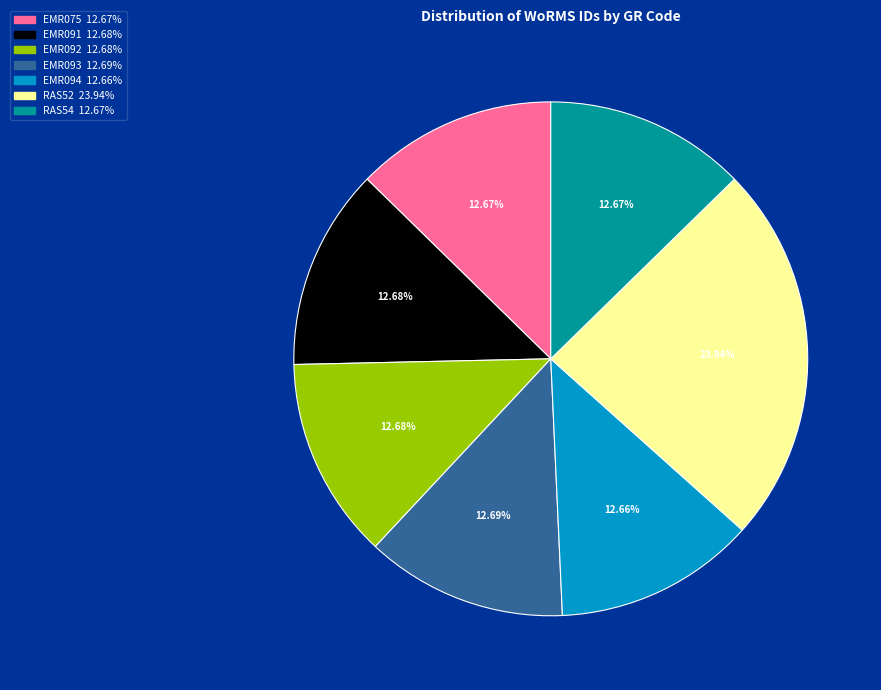

How many segments does this pie chart have?

7